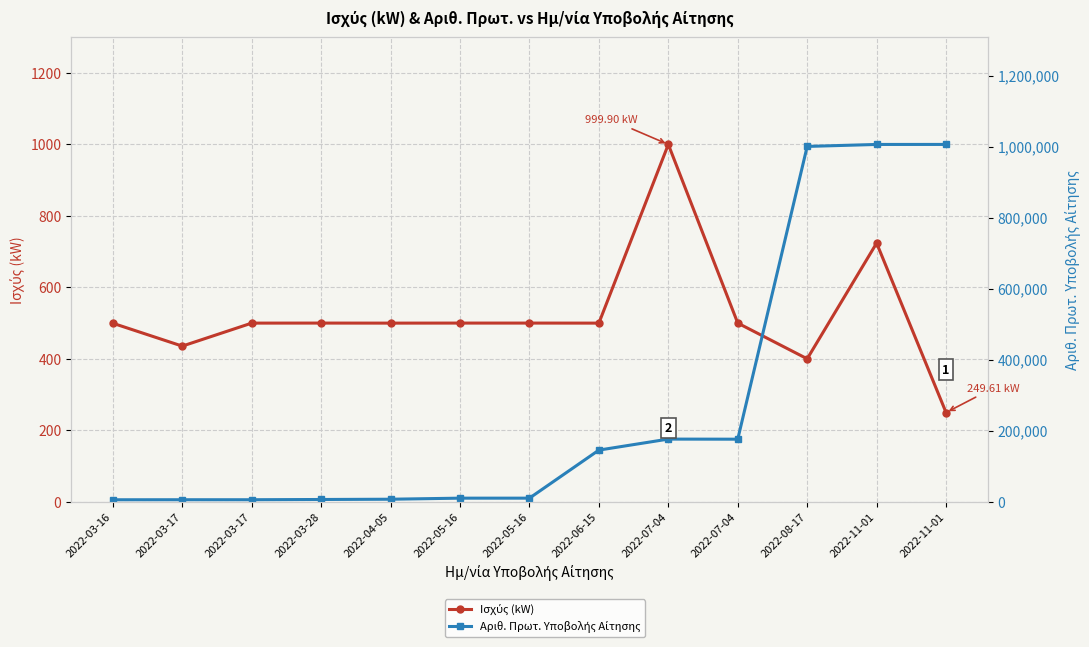

Which category has the highest value in the Αριθ. Πρωτ. Υποβολής Αίτησης series?

2022-11-01